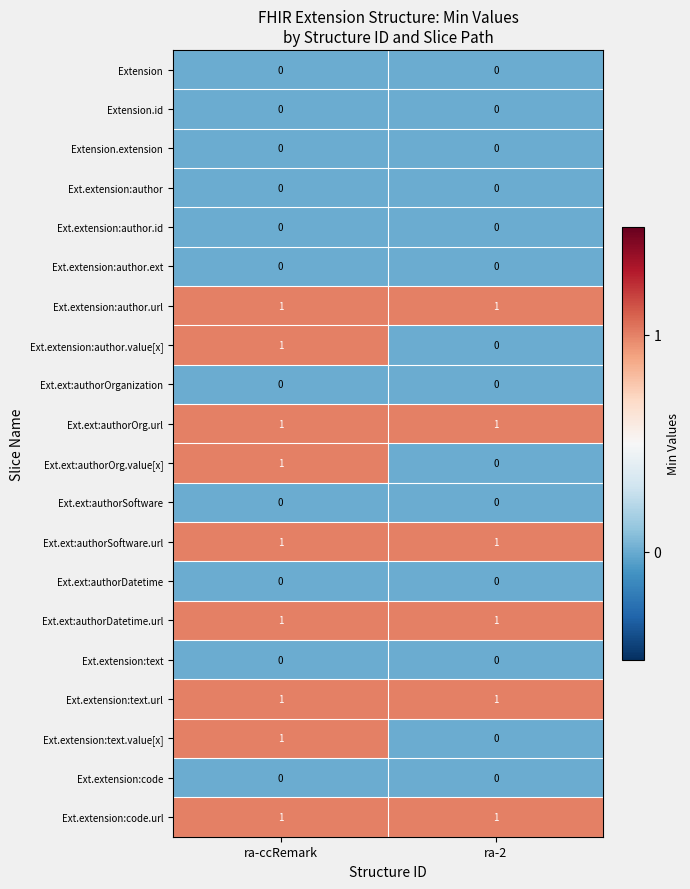

Is the value of Ext.extension:text.url at ra-2 greater than the value of Ext.extension:code at ra-2?

Yes